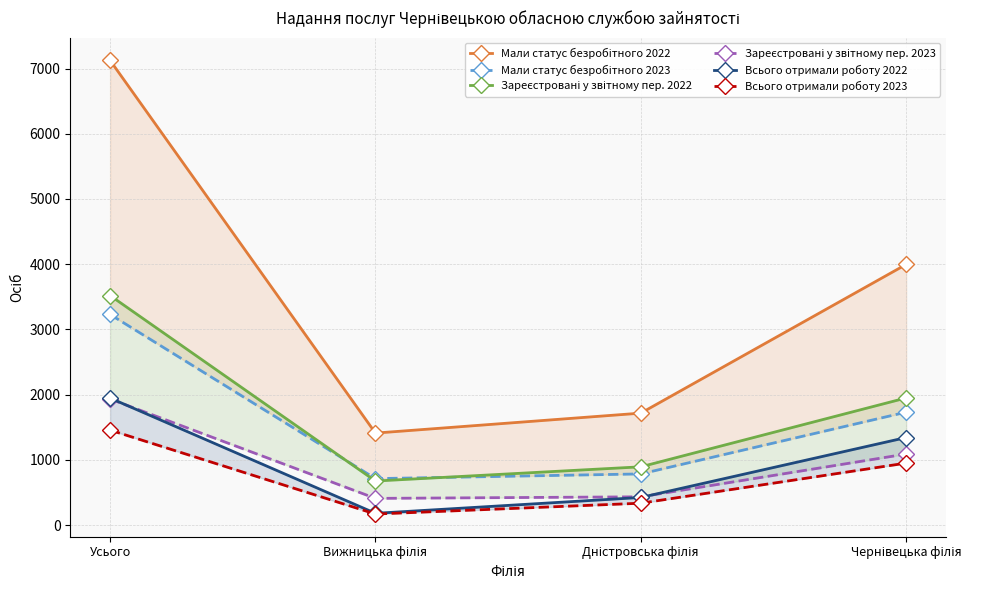

What is the sum of the Зареєстровані у звітному пер. 2022 values at Вижницька філія and Дністровська філія?

1570